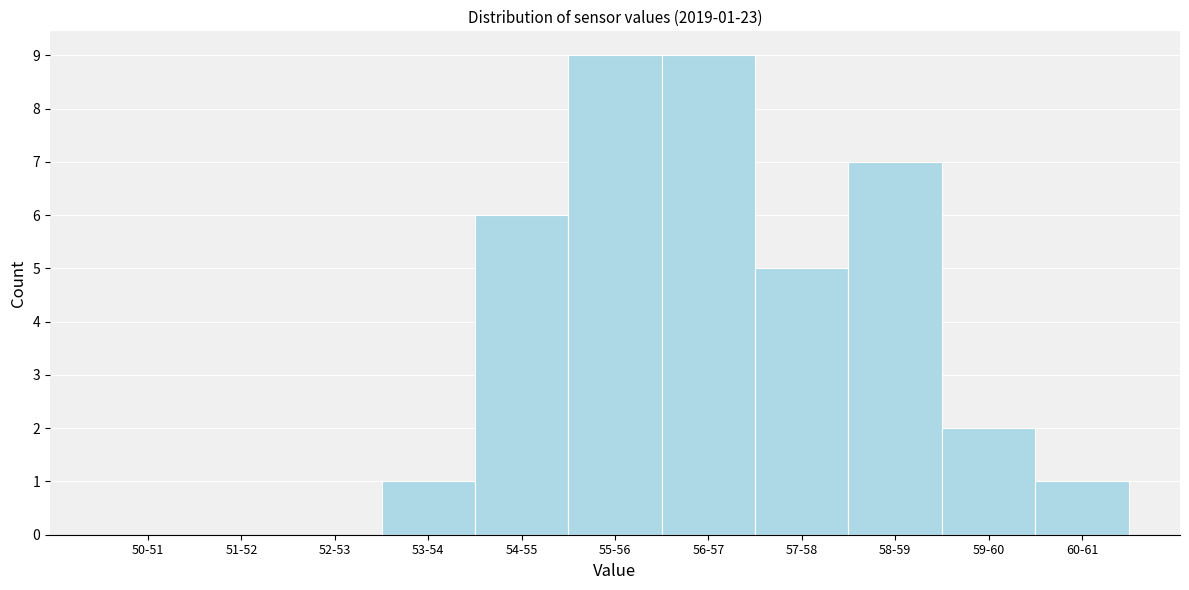

Reading left to right, extract all data points from this chart.

50-51=0	51-52=0	52-53=0	53-54=1	54-55=6	55-56=9	56-57=9	57-58=5	58-59=7	59-60=2	60-61=1